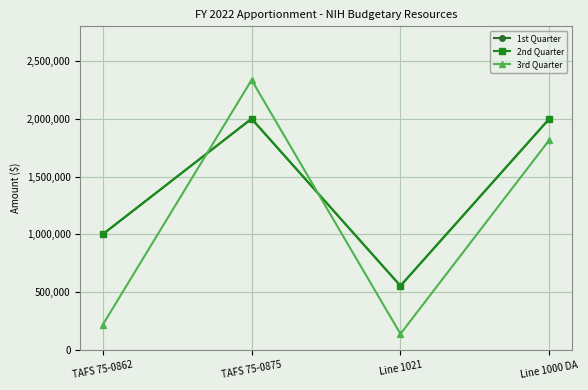

Reading left to right, extract all data points from this chart.

1st Quarter: 1000000	2000000	554000	2000000
2nd Quarter: 1000000	2000000	554000	2000000
3rd Quarter: 216330	2335686	138168	1816330